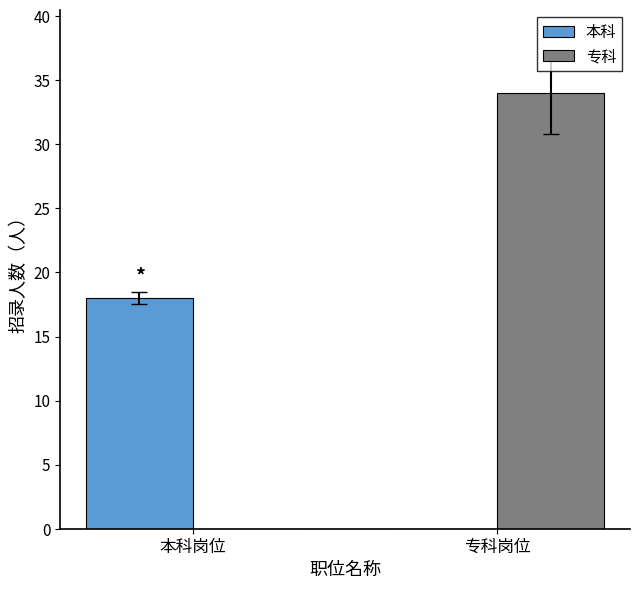

The value of 本科 at 本科岗位 is 24. True or false?

False